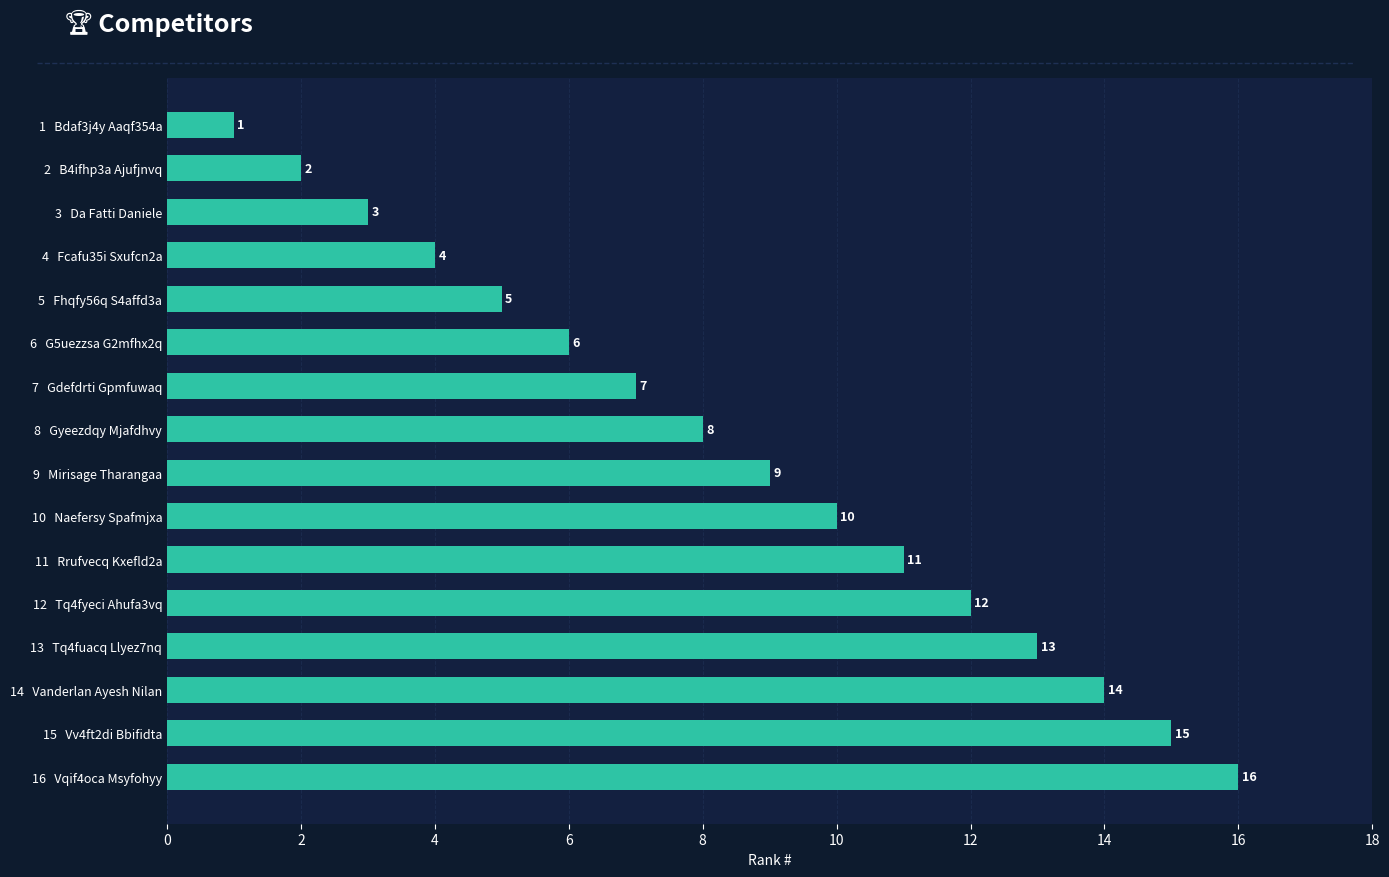

What position from the top is 6   G5uezzsa G2mfhx2q?

6